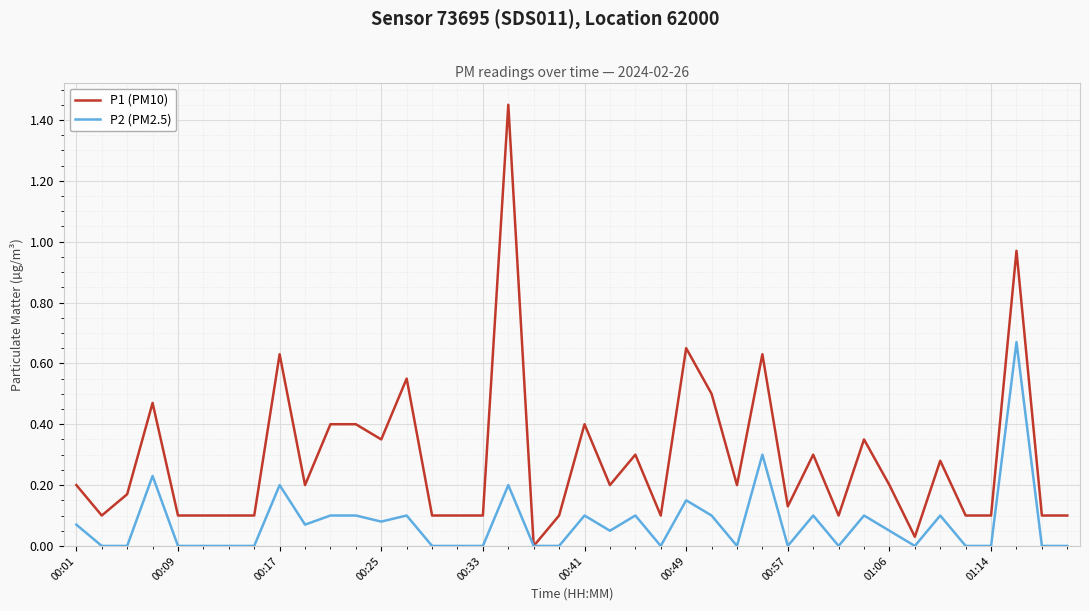

Which series has the largest total across all categories?

P1 (PM10)